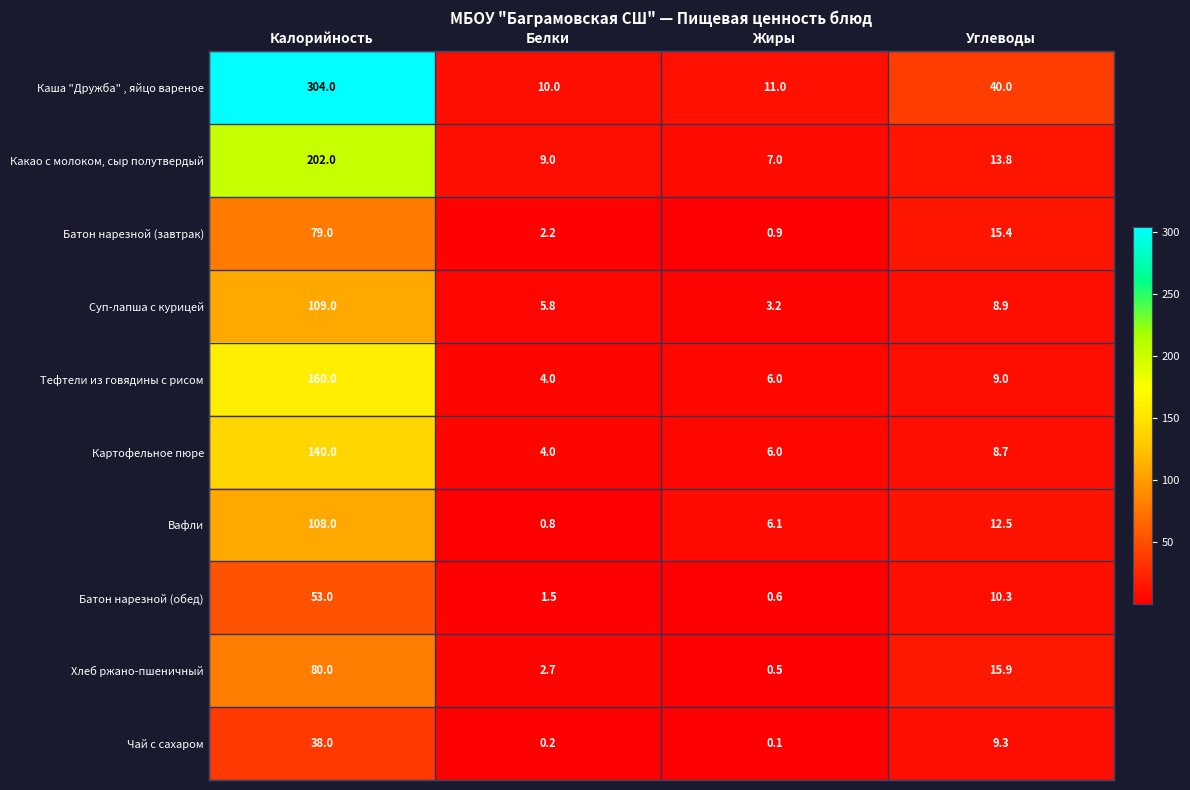

At which label is Вафли closest to 54?

Углеводы